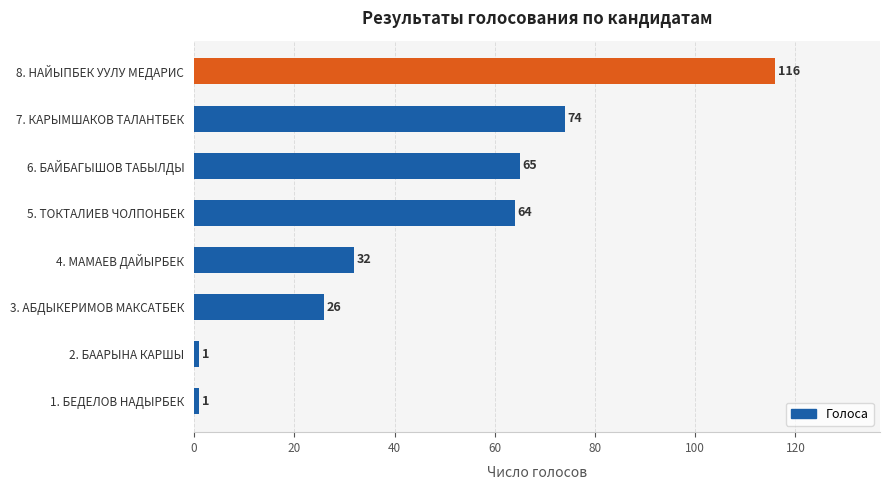

How many bars are there in total?

8